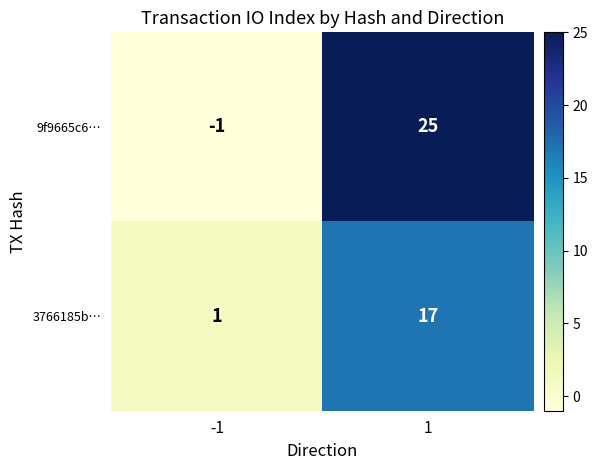

Rank the series by their maximum value, from highest to lowest.

9f9665c6…, 3766185b…